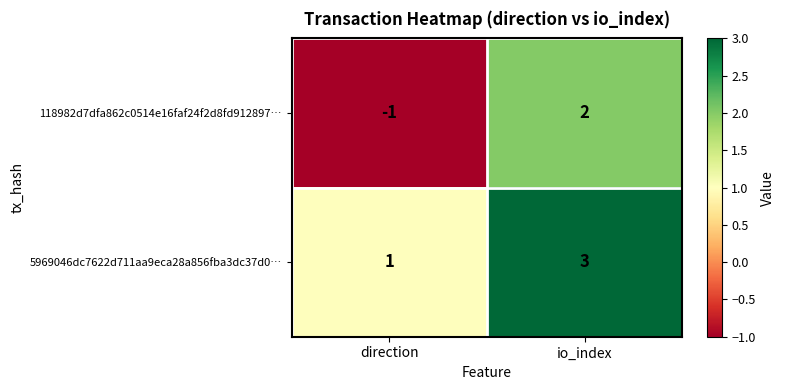

Which series has the widest spread of values?

118982d7dfa862c0514e16faf24f2d8fd912897…